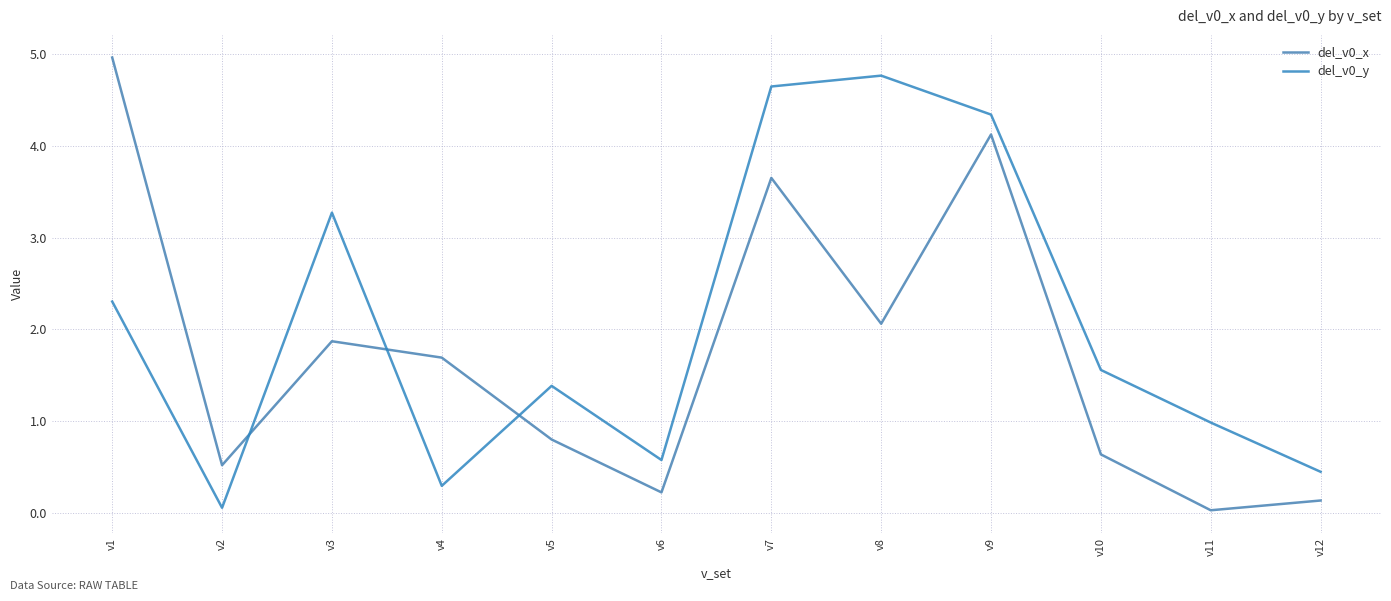

What is the difference between the del_v0_y values at v3 and v12?

2.8